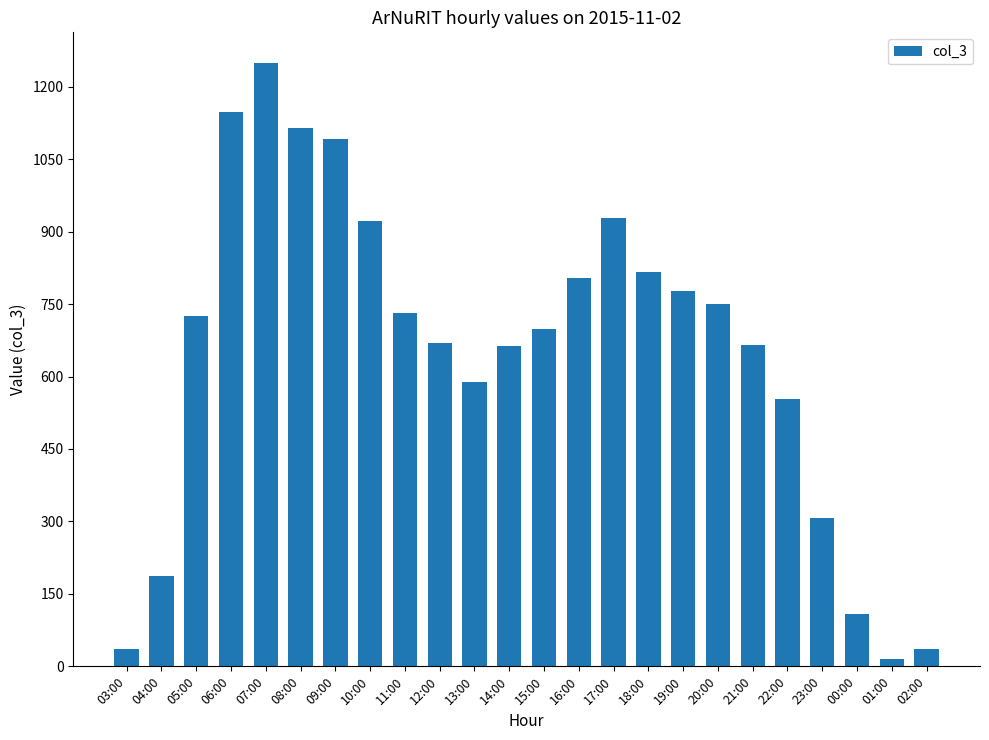

How many bars are there in total?

24